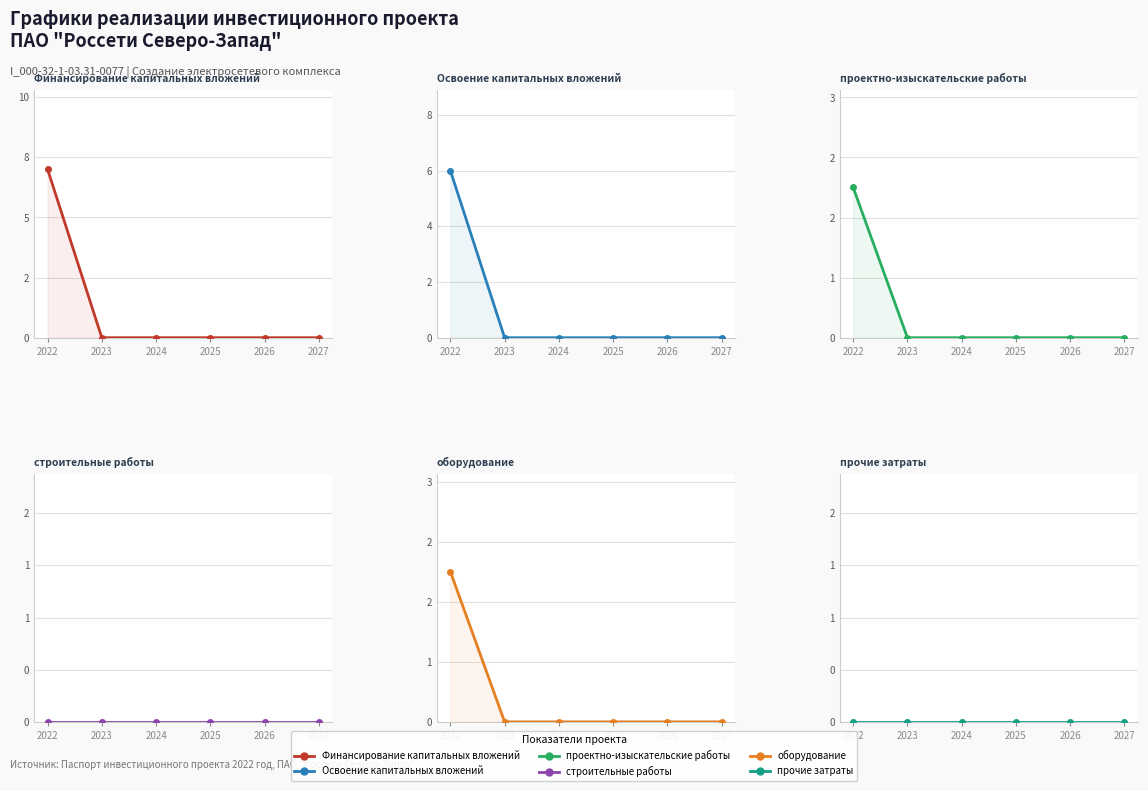

What are all the series names shown in the legend?

Финансирование капитальных вложений, Освоение капитальных вложений, проектно-изыскательские работы, строительные работы, оборудование, прочие затраты